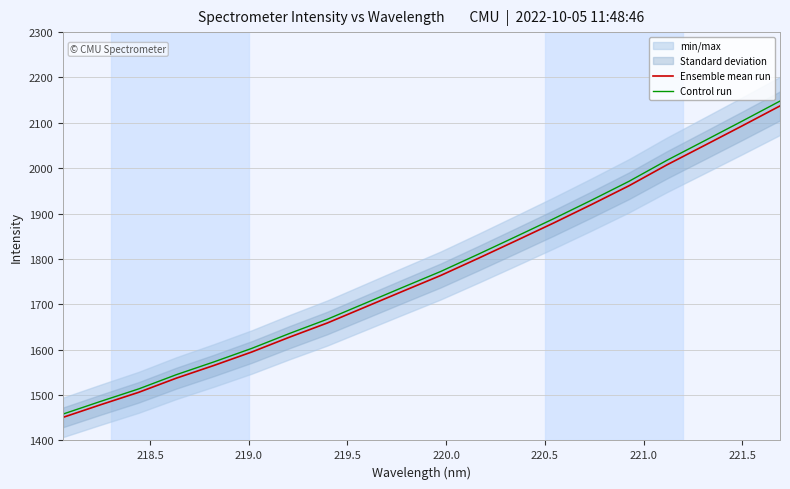

What is the maximum value for Ensemble mean run?

2137.3